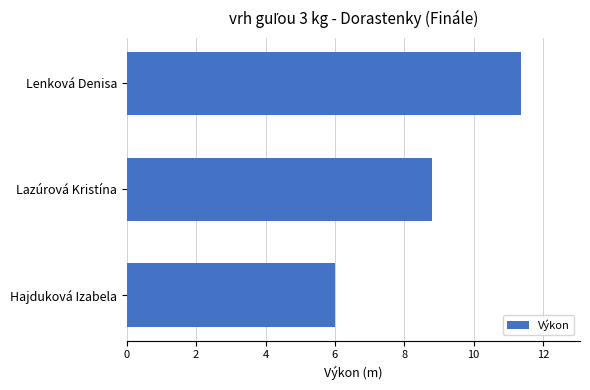

Rank the categories by value from lowest to highest.

Hajduková Izabela, Lazúrová Kristína, Lenková Denisa